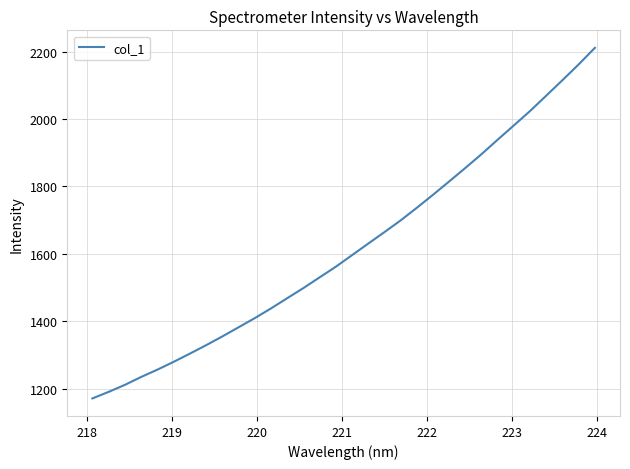

How many lines are shown in the chart?

1